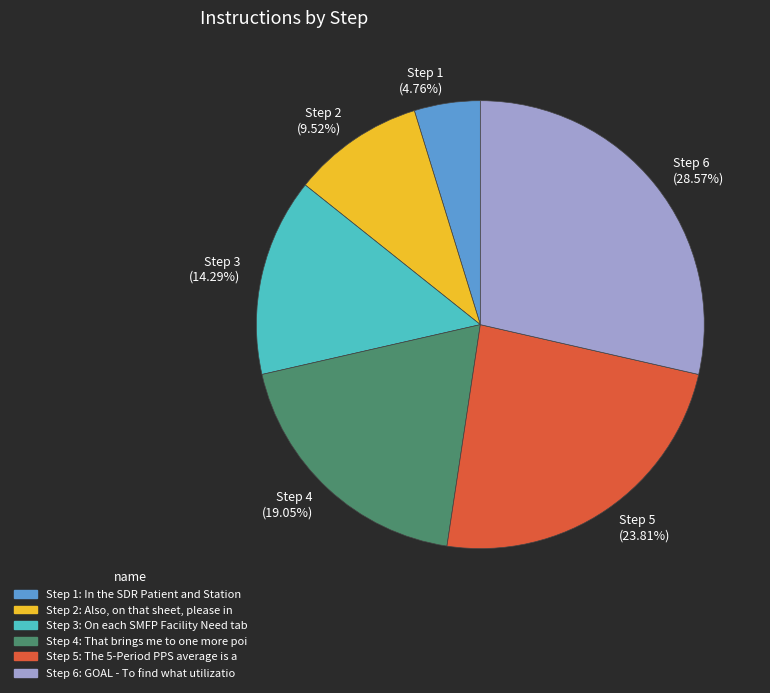

Which has a higher value, Step 1 or Step 4?

Step 4